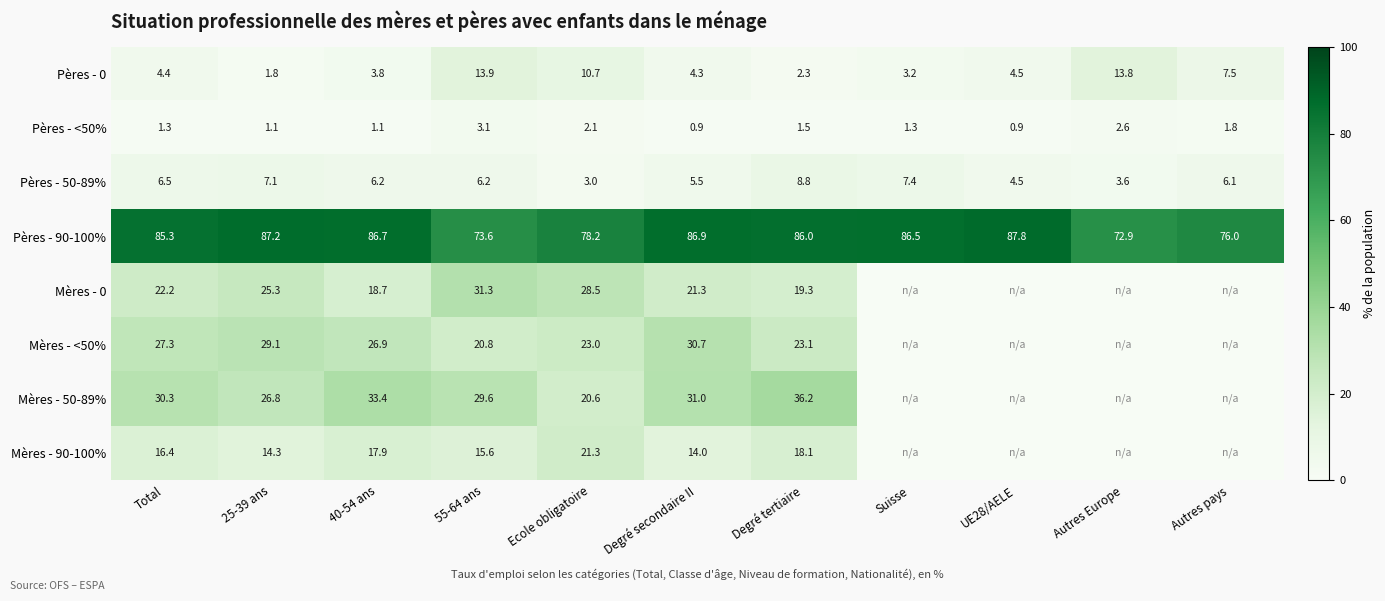

True or false: Pères - 90-100% has a value of 28.1 at Degré tertiaire.

False